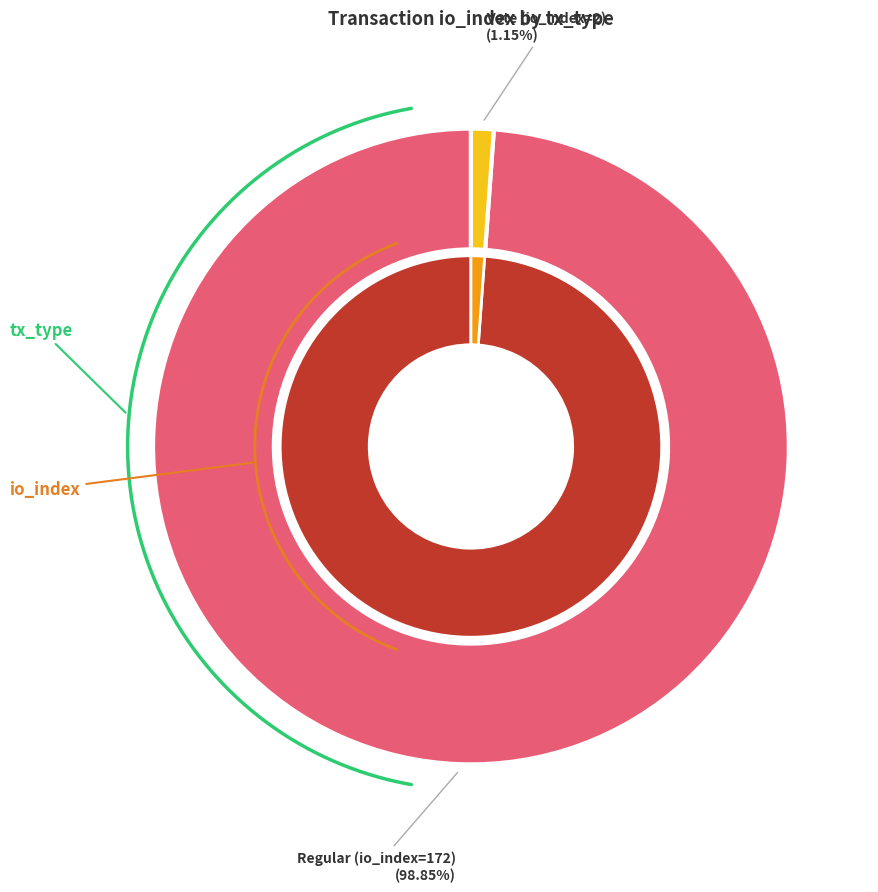

To the nearest percent, what is the difference between the Regular (io_index=172) and Vote (io_index=2) slice percentages?

98%